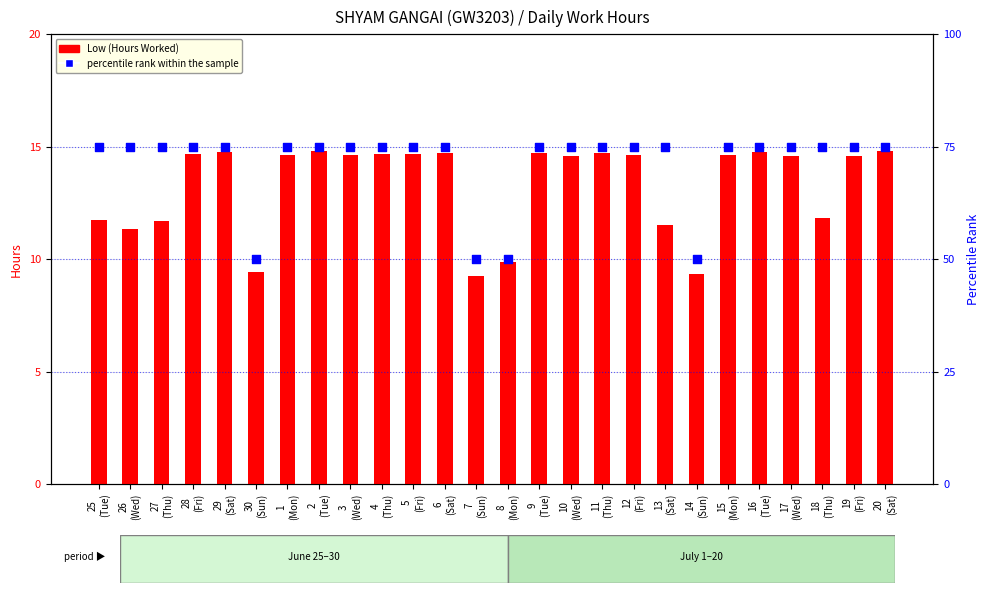

Which series contains the highest Y value?

percentile rank within the sample